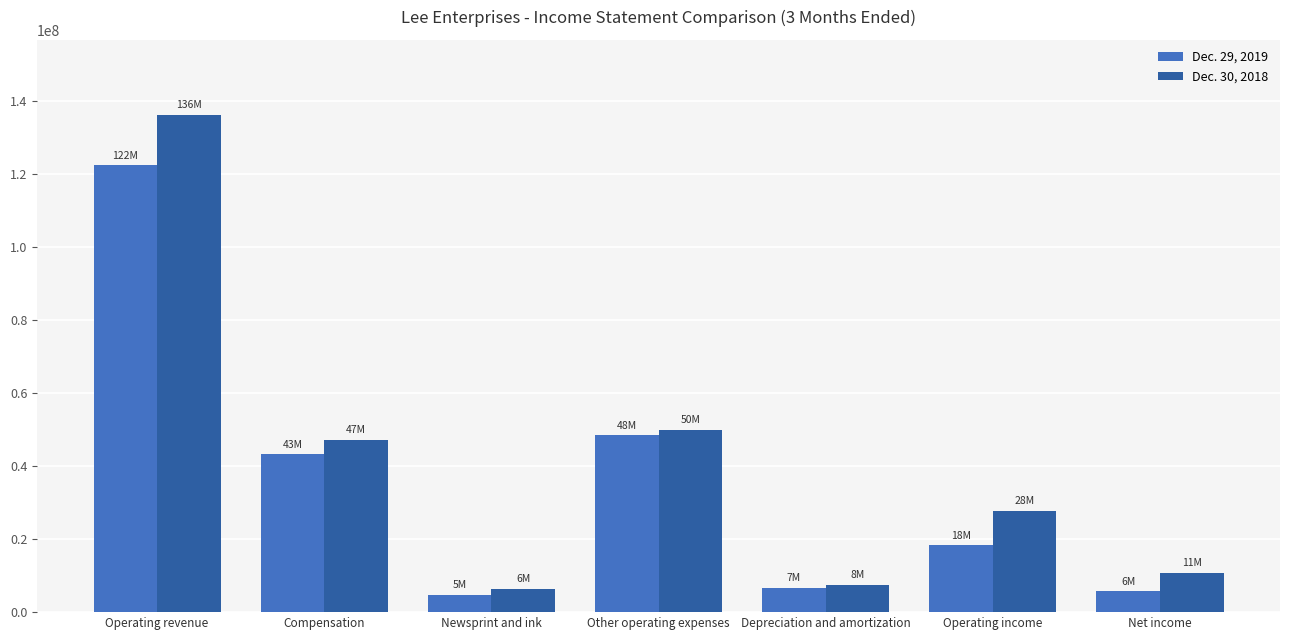

Which series has the largest total across all categories?

Dec. 30, 2018